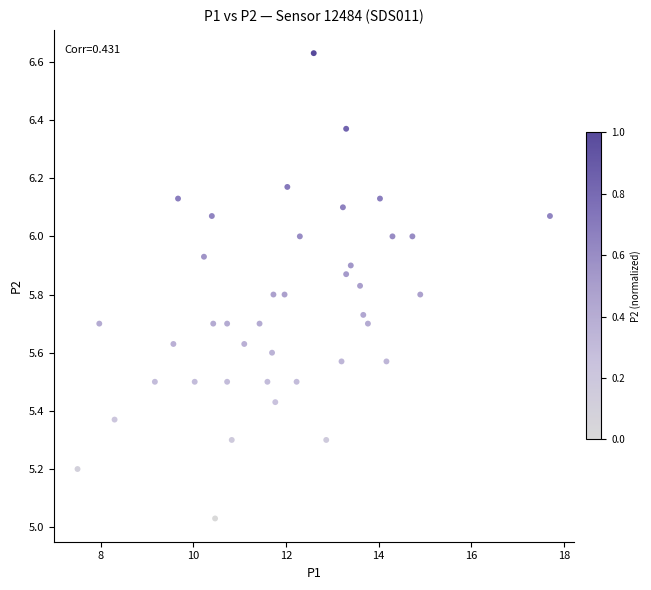

What is the range of X values (max minus min)?

10.2